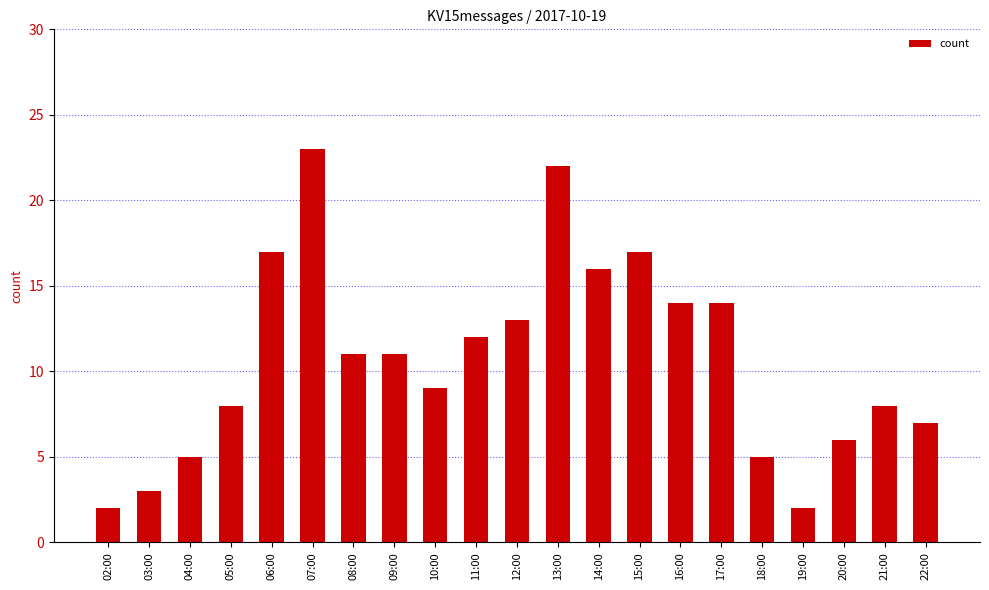

What is the difference between the maximum and second lowest values?

21